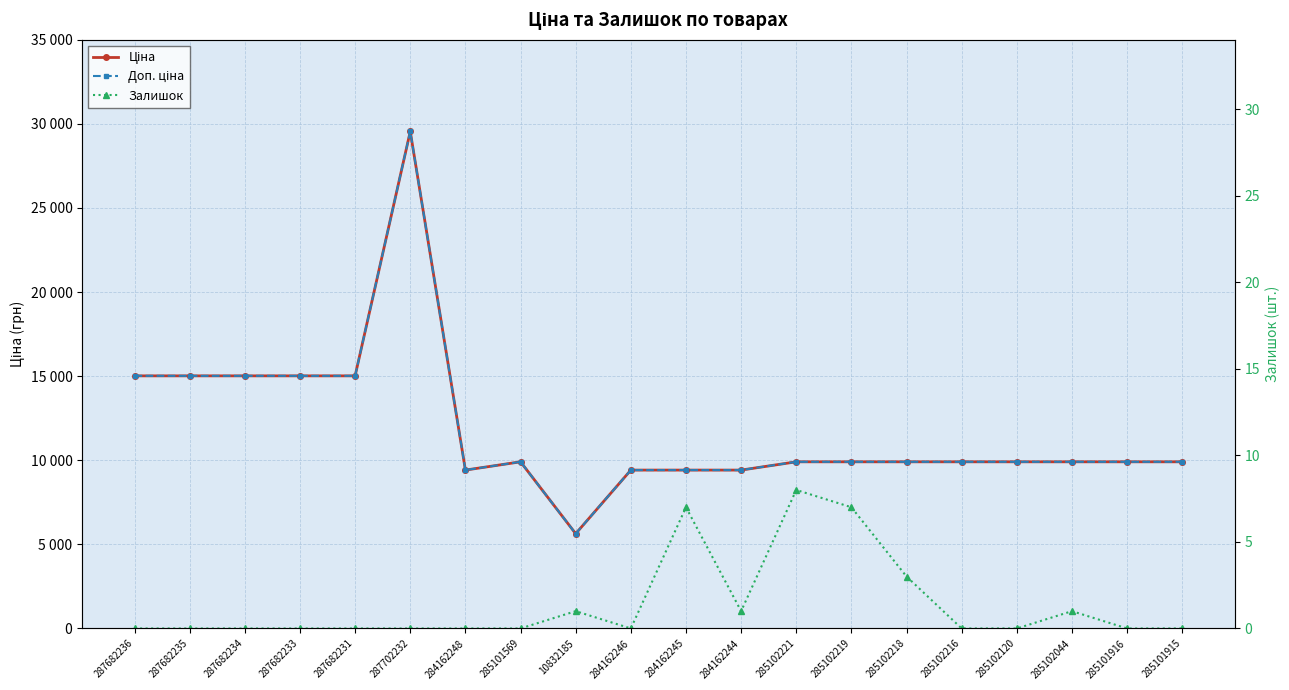

At which category does the chart reach its minimum across all series?

287682236